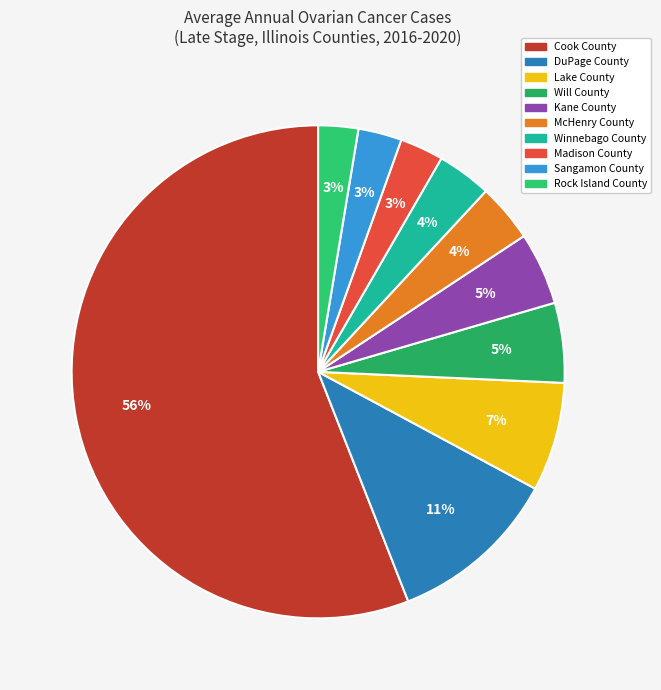

The DuPage County slice represents 26% of the pie. True or false?

False